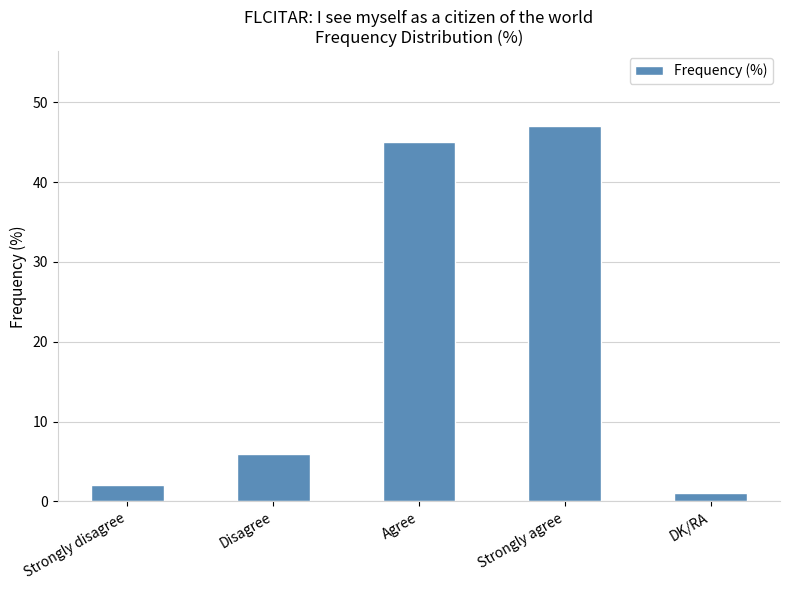

What is the maximum value shown in the chart?

47